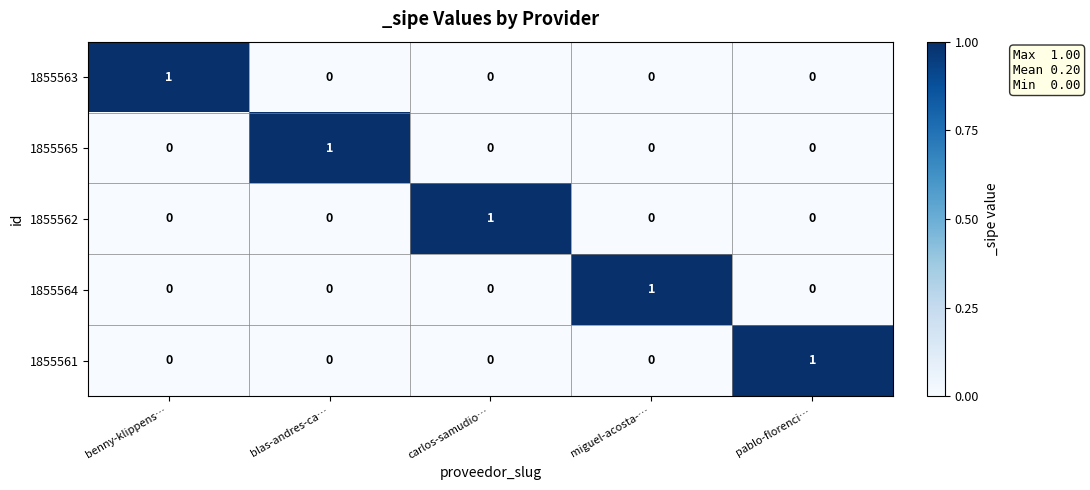

The 1855564 series shows 0 at pablo-florenci…. True or false?

True